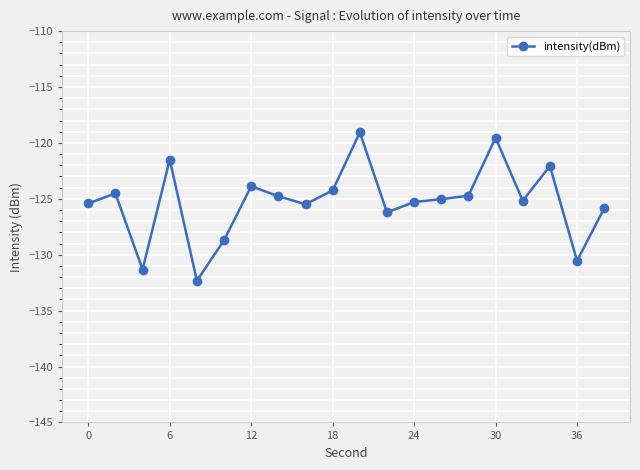

True or false: there are more than 0 points higher than both neighbors.

True